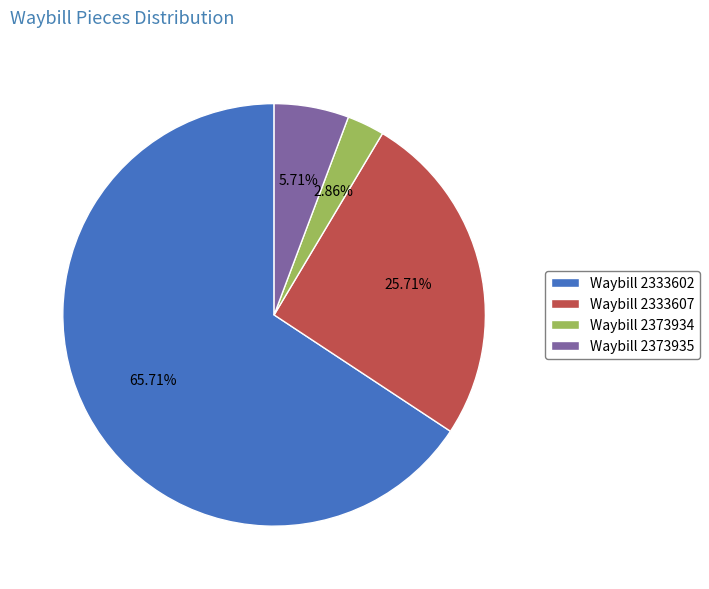

Rank the categories by value from lowest to highest.

Waybill 2373934, Waybill 2373935, Waybill 2333607, Waybill 2333602